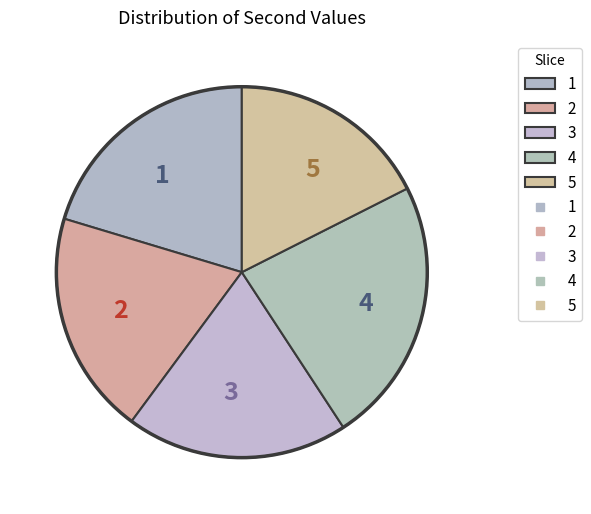

Is the sum of 3 and 4 greater than half?

No